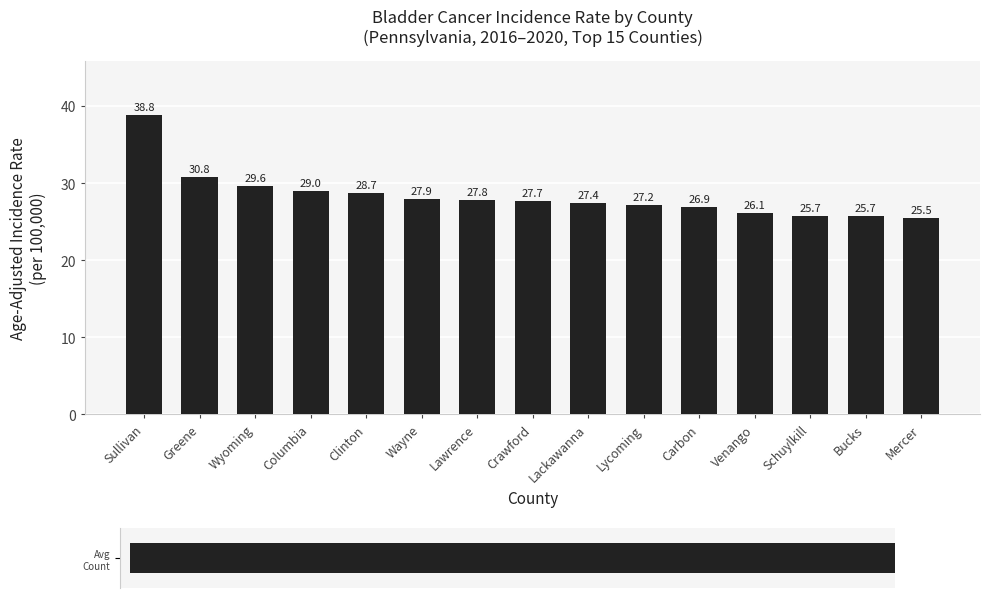

What is the label of the 2nd bar from the right?

Bucks